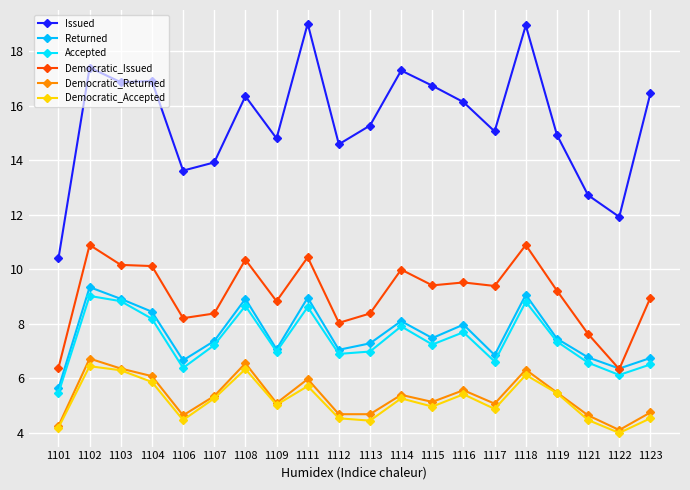

What is the sum of the Returned values at 1104 and 1113?

15.7